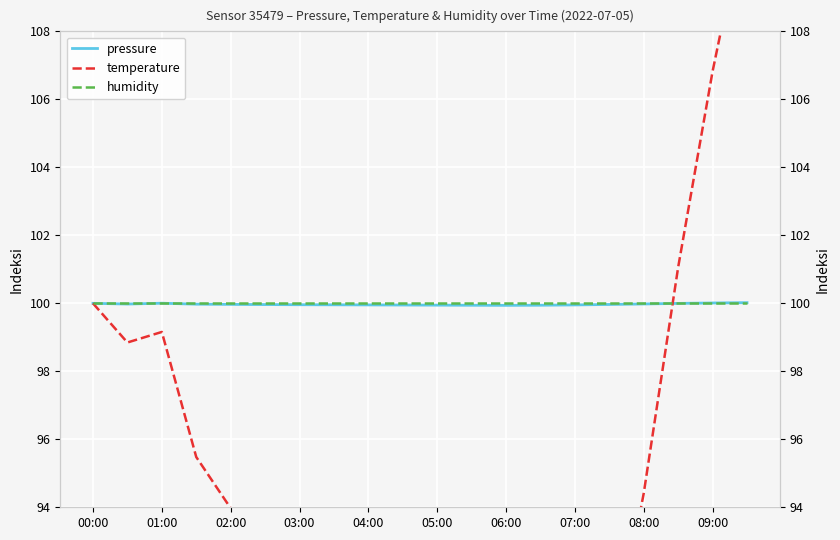

What is the difference between the maximum and minimum values in the temperature series?

28.8